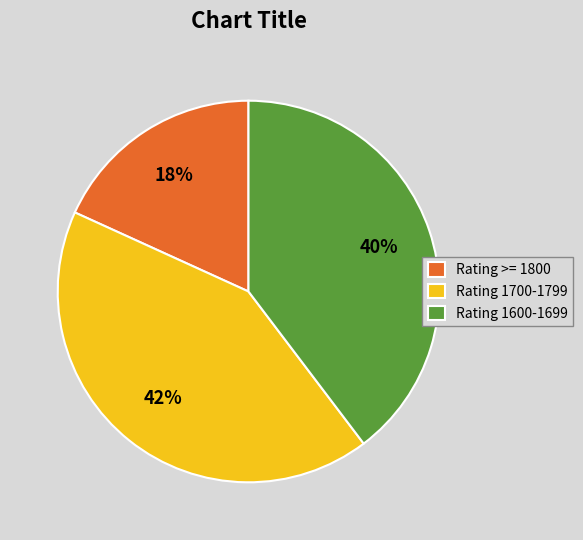

Approximately how many times larger is the value at Rating 1700-1799 compared to Rating 1600-1699?

1.1